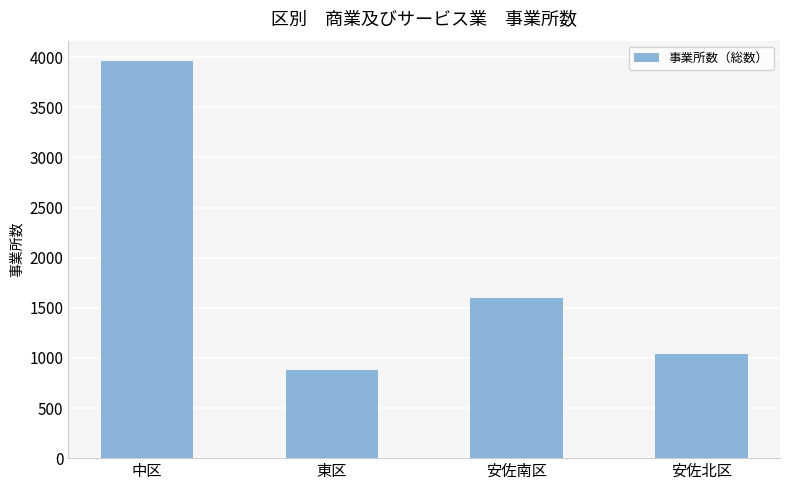

How many bars are there in total?

4